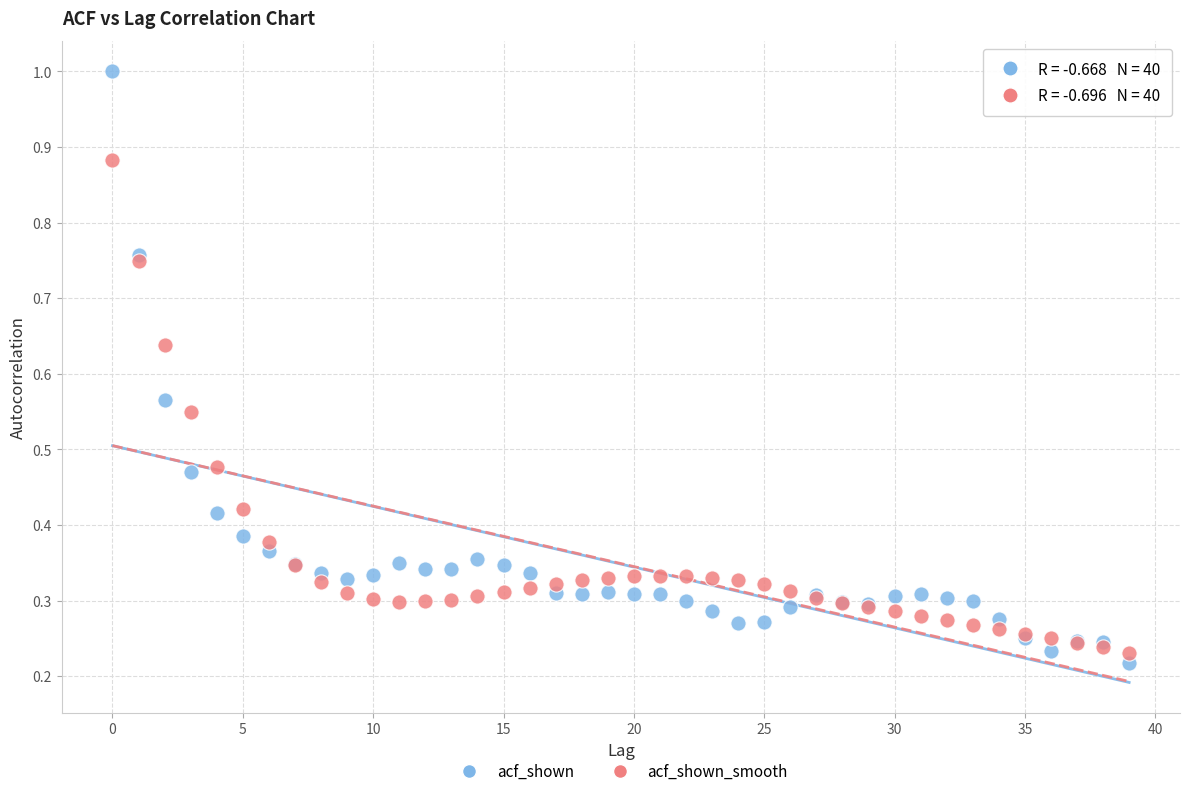

Which series reaches the maximum Y coordinate?

acf_shown